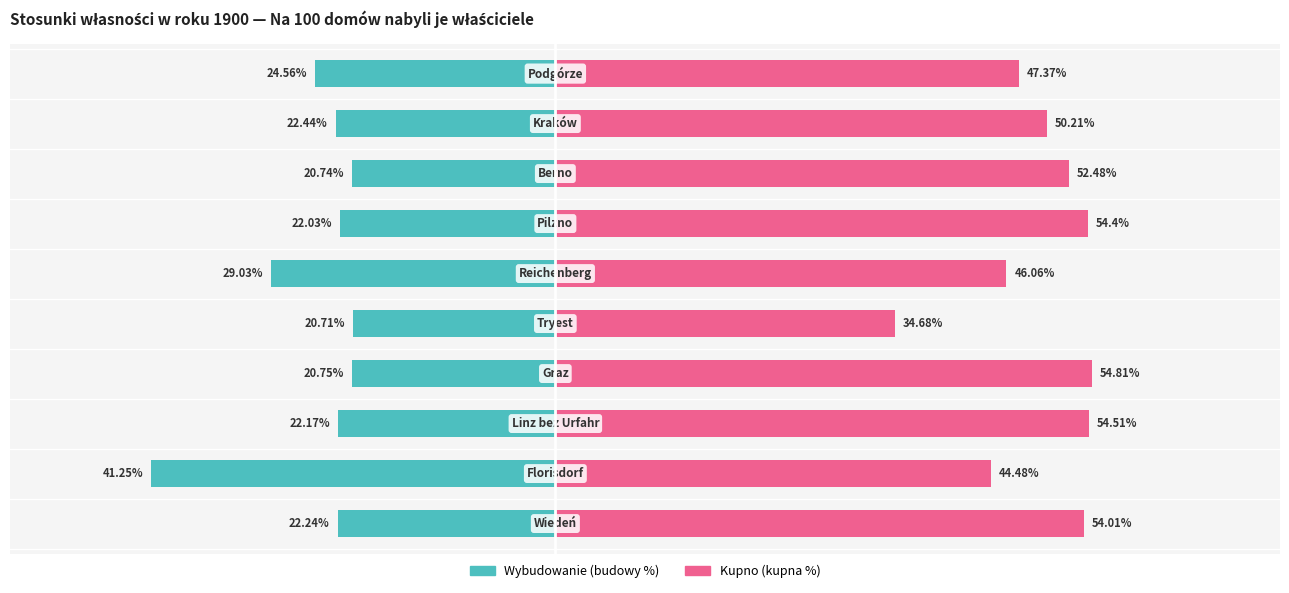

Does the chart contain stacked bars?

No